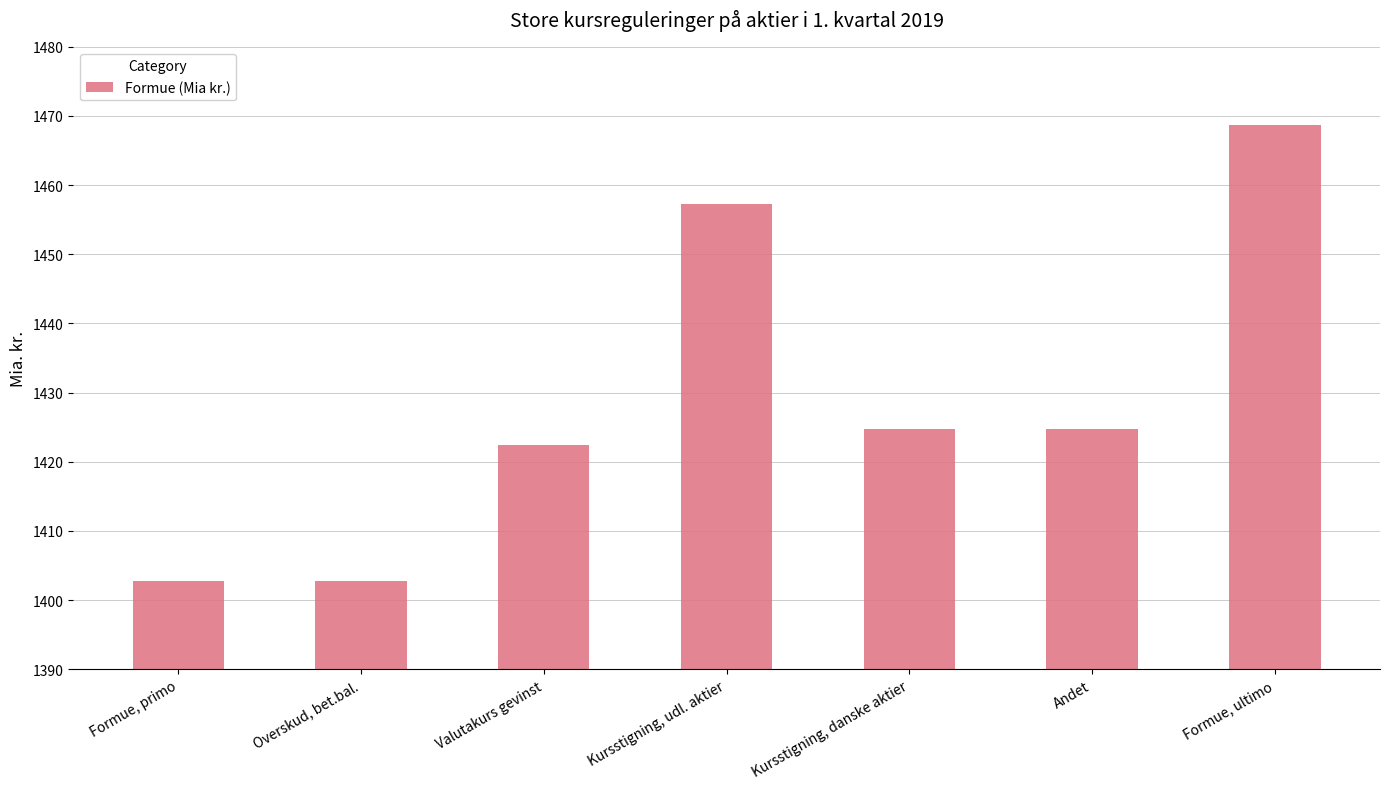

What is the sum of the values at Valutakurs gevinst and Kursstigning, danske aktier?

2847.1